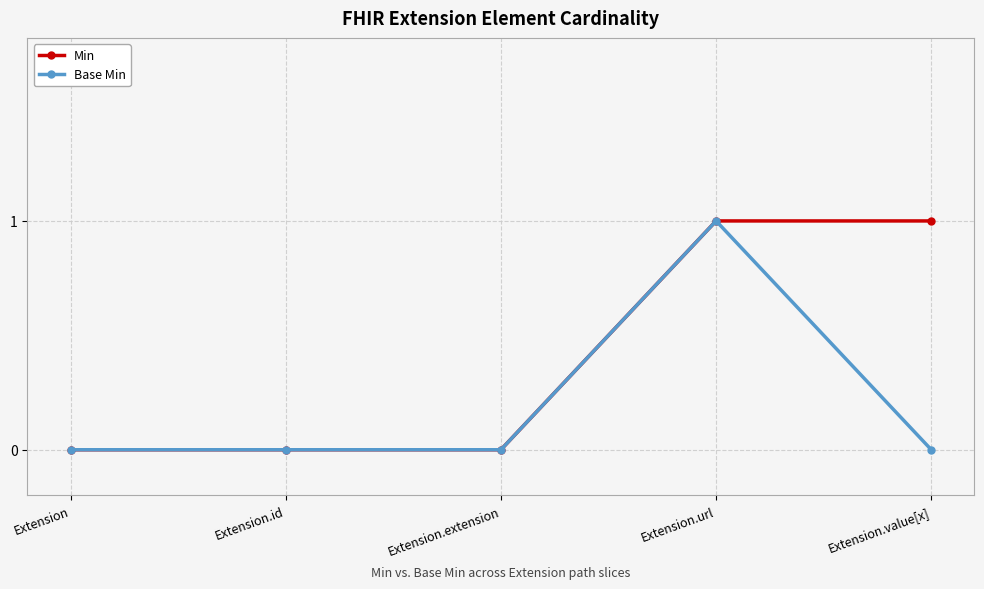

True or false: Base Min has more than 0 points higher than both neighbors.

True